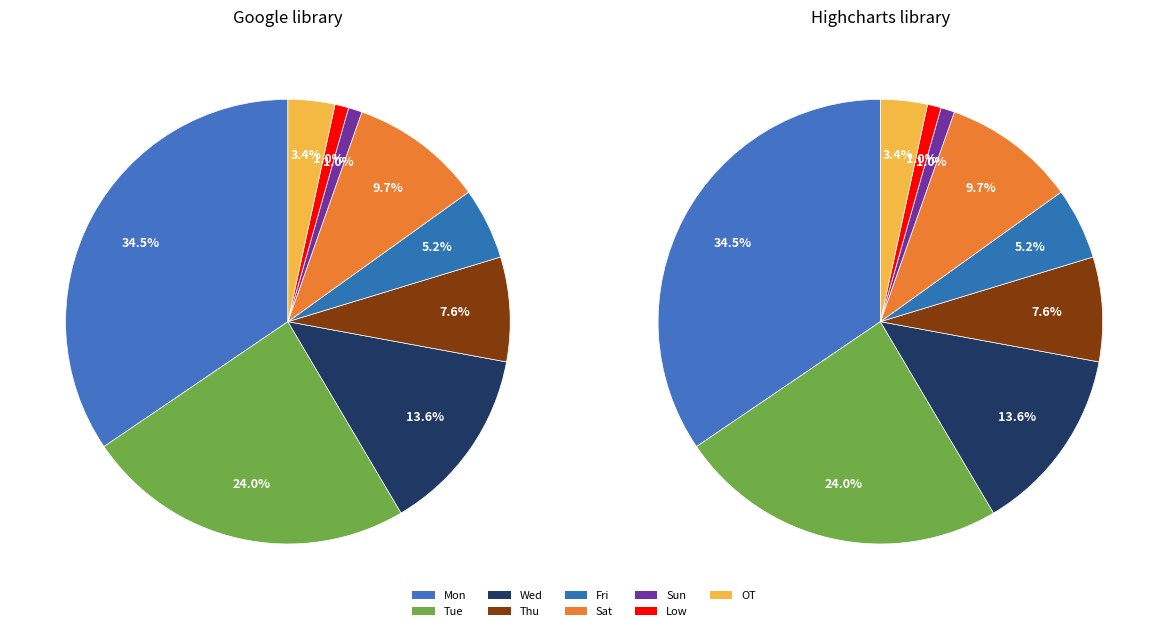

Combined, what portion of the pie is Thu and Mon?

42.1%